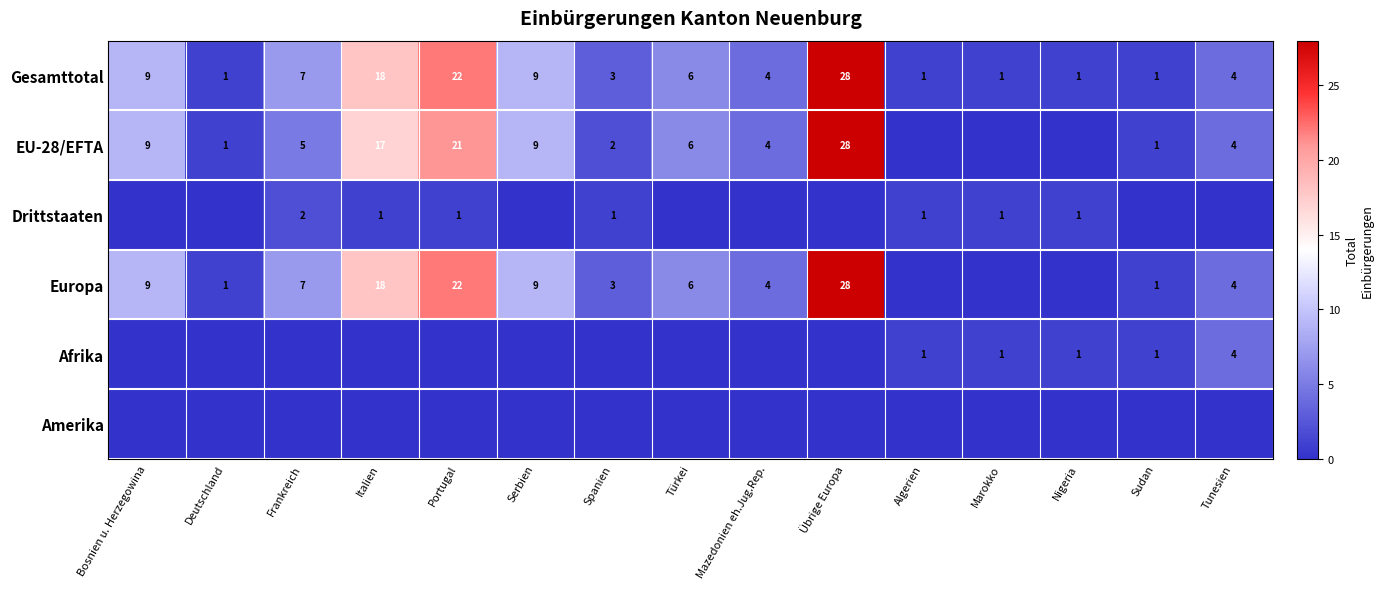

Which label corresponds to the smallest value in the chart?

Algerien